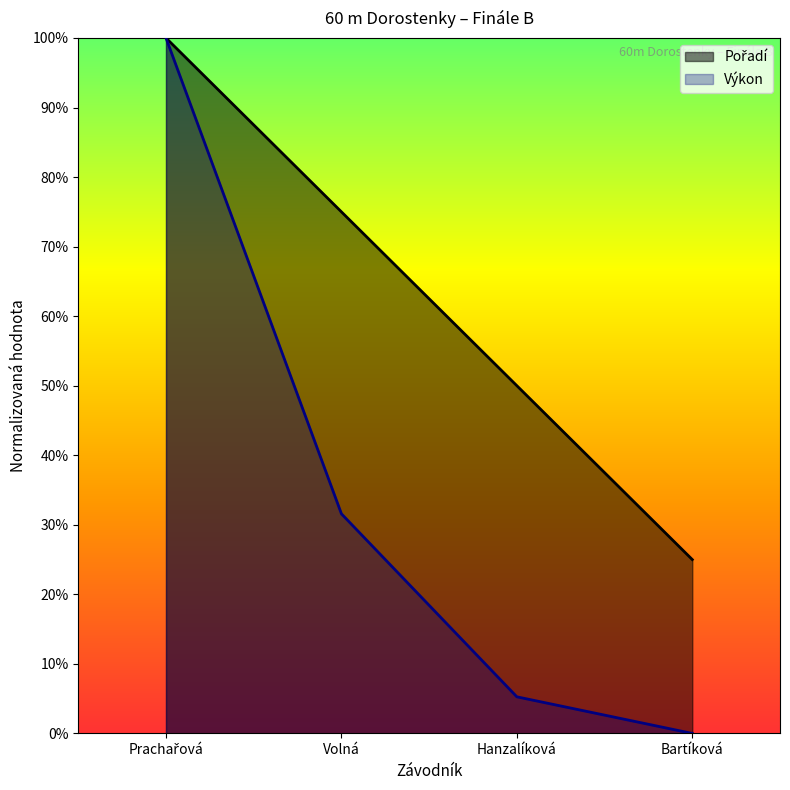

Does the chart have visible grid lines?

No